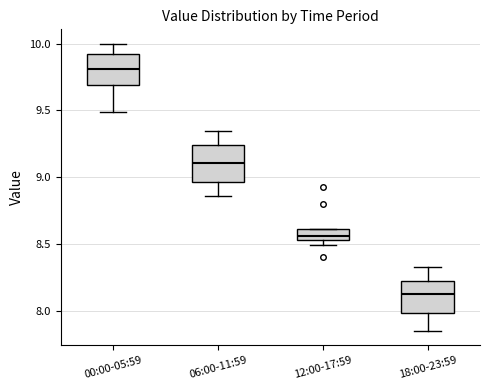

Which box's median line is the lowest?

18:00-23:59